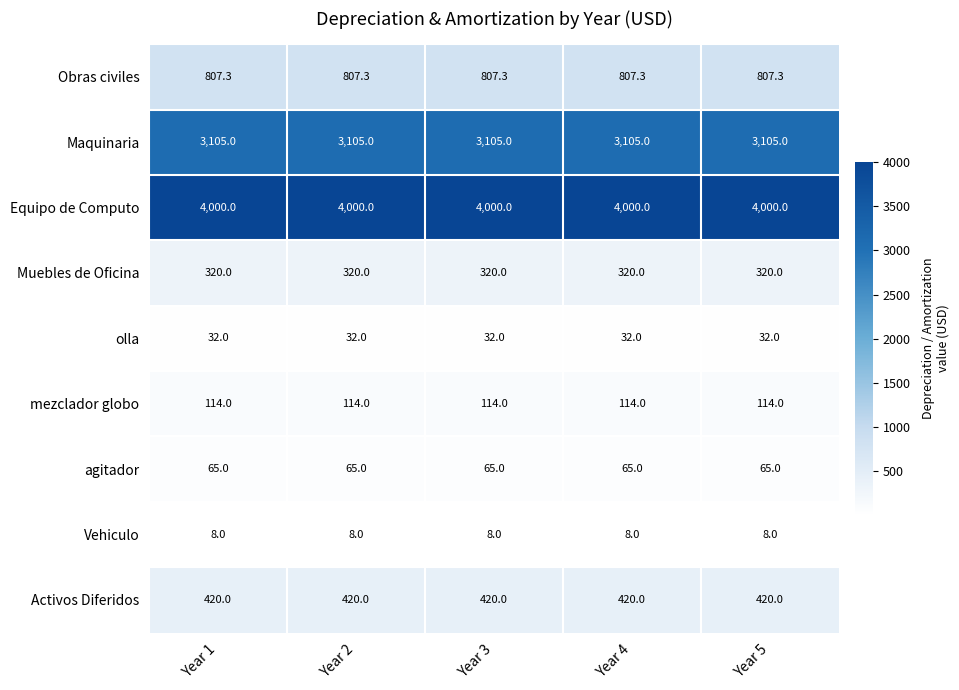

What is the greatest value displayed?

4000.0